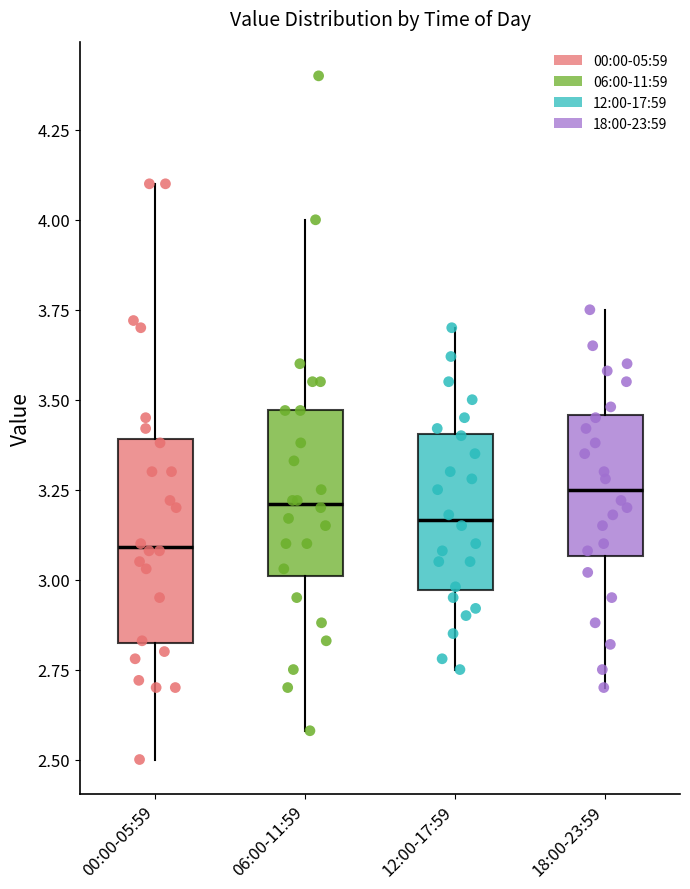

Where does the median line of the box for 06:00-11:59 sit on the y-axis? The values are not printed on the chart, so give them approximately, as read against the axis.

3.20